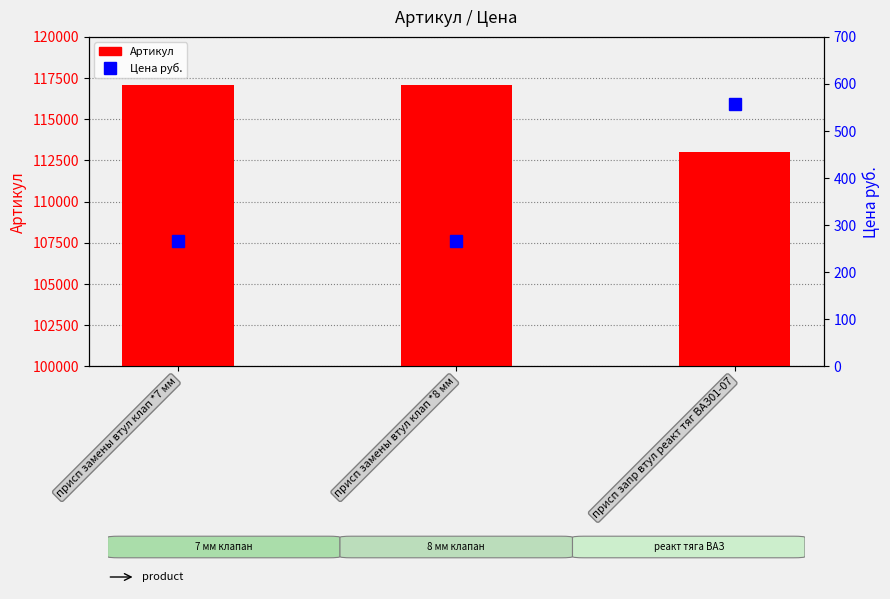

Where does the Артикул series first go above 117069?

присп замены втул клап *7 мм